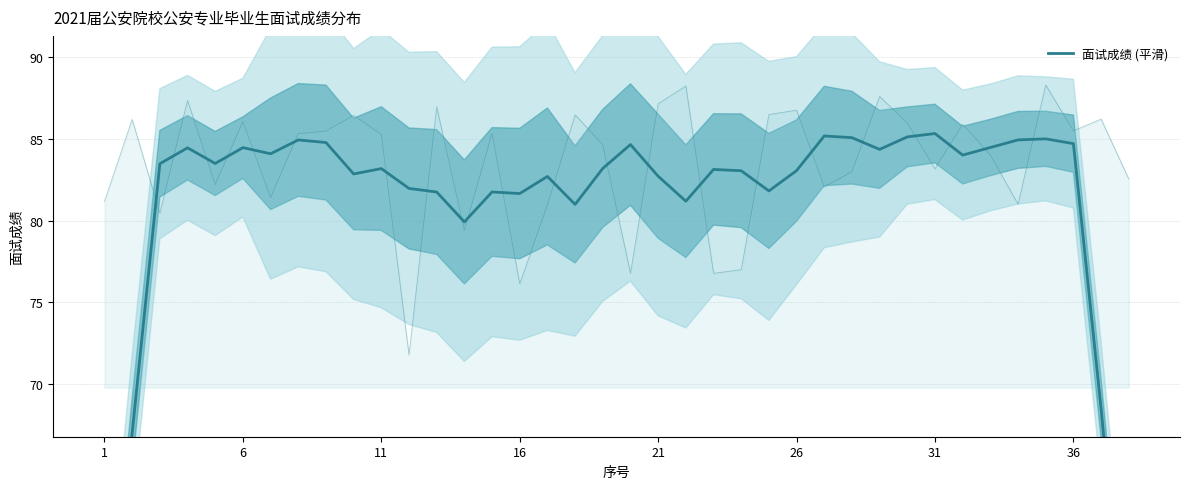

True or false: there are more than 1 points higher than both neighbors.

True